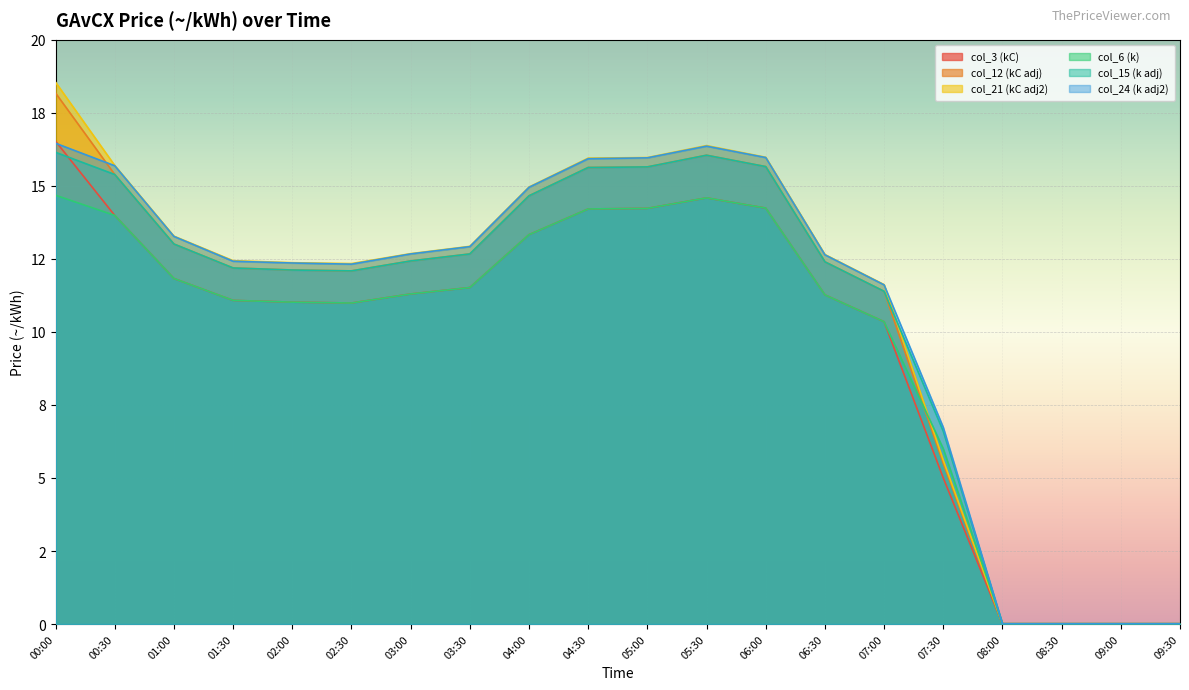

What is the sum of the col_12 (kC adj) values at 07:30 and 04:00?

20.2